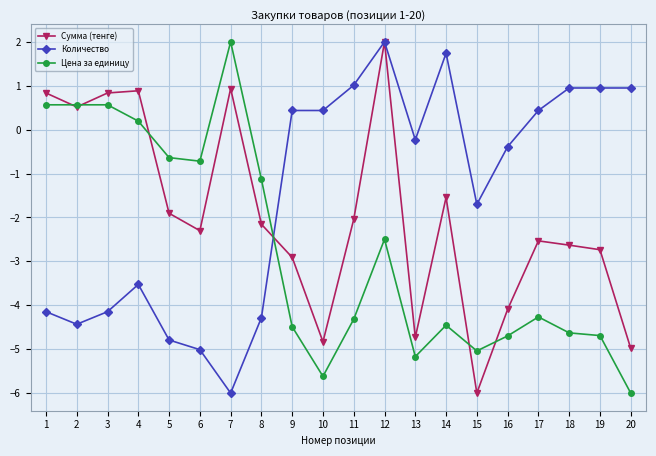

True or false: Количество has a value of 0.3 at 20.

False